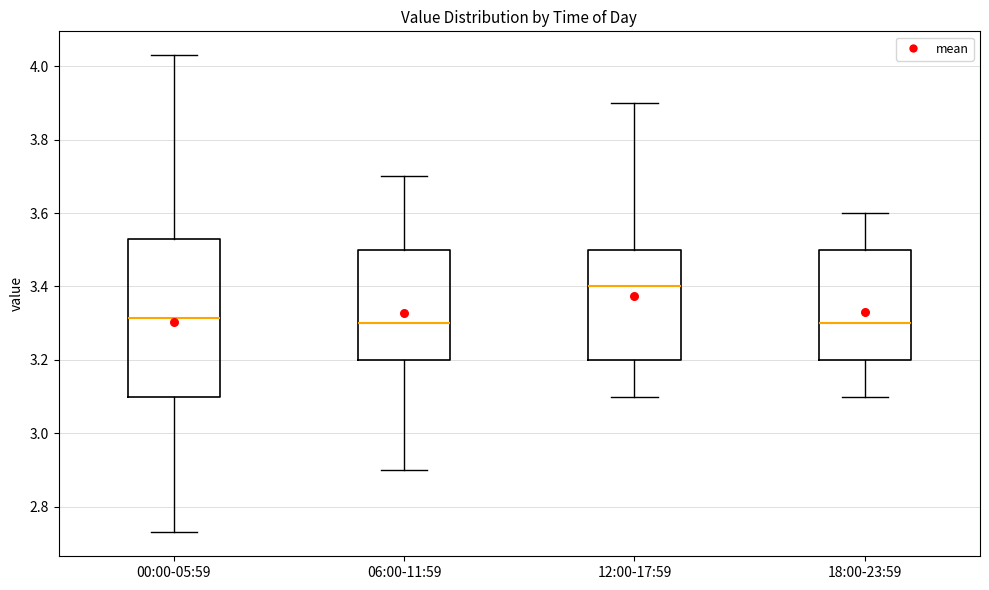

Reading left to right, read every box against the y-axis: the position of its median line, the range the box covers, and the ends of its whiskers. The values are not printed on the chart, so give them approximately, as read against the axis.

00:00-05:59: median 3.32, box 3.10 to 3.54, whiskers 2.74 to 4.04
06:00-11:59: median 3.30, box 3.20 to 3.50, whiskers 2.90 to 3.70
12:00-17:59: median 3.40, box 3.20 to 3.50, whiskers 3.10 to 3.90
18:00-23:59: median 3.30, box 3.20 to 3.50, whiskers 3.10 to 3.60